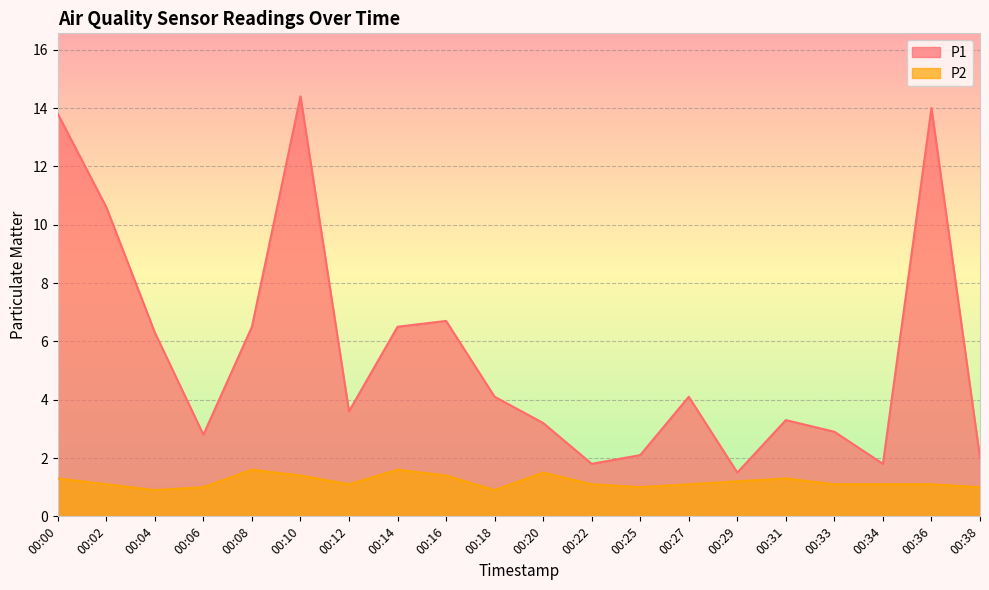

What value does the P1 series have at 00:29?

1.5